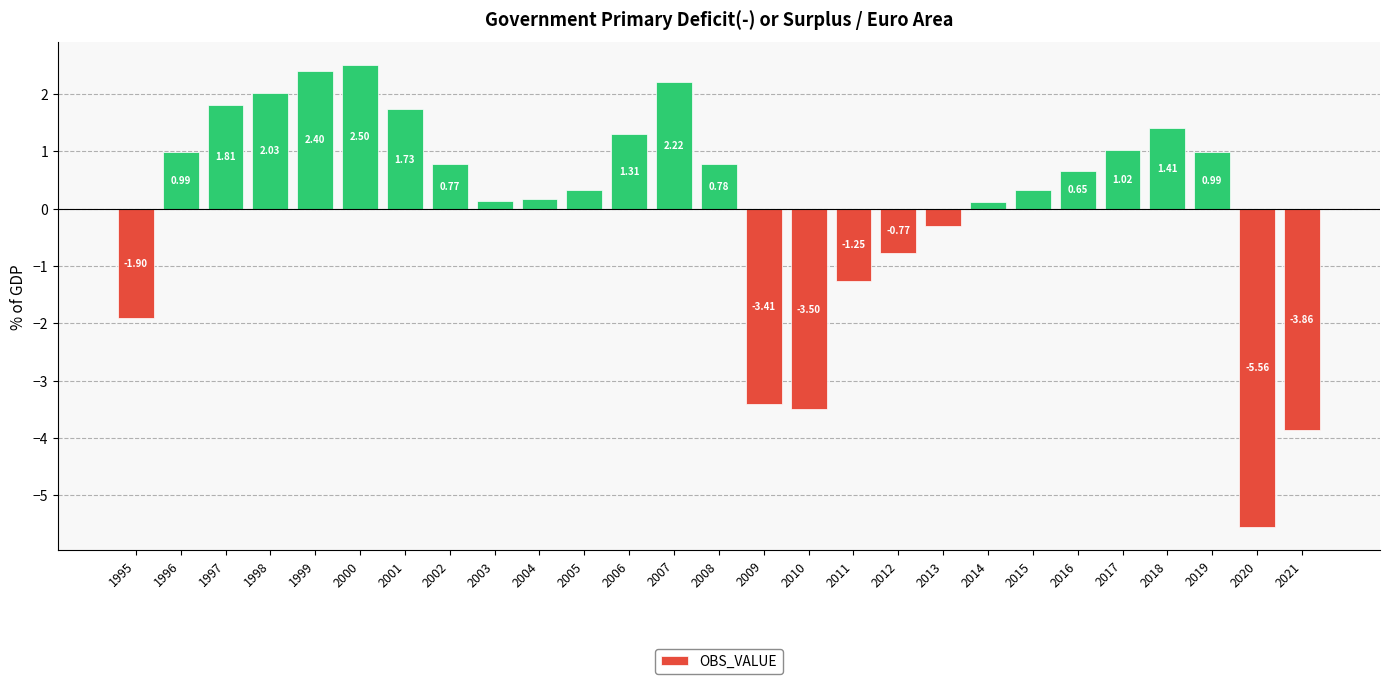

How many bars are there in total?

27